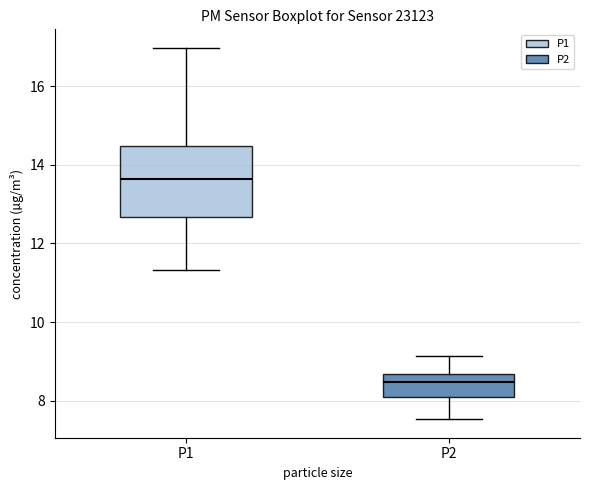

Reading left to right, transcribe this box plot: for each box, give where its median line is, the range the box spans, and where its two whiskers end, as read against the y-axis. The values are not printed on the chart, so give them approximately, as read against the axis.

P1: median 13.6, box 12.6 to 14.4, whiskers 11.4 to 17.0
P2: median 8.4, box 8.2 to 8.6, whiskers 7.6 to 9.2